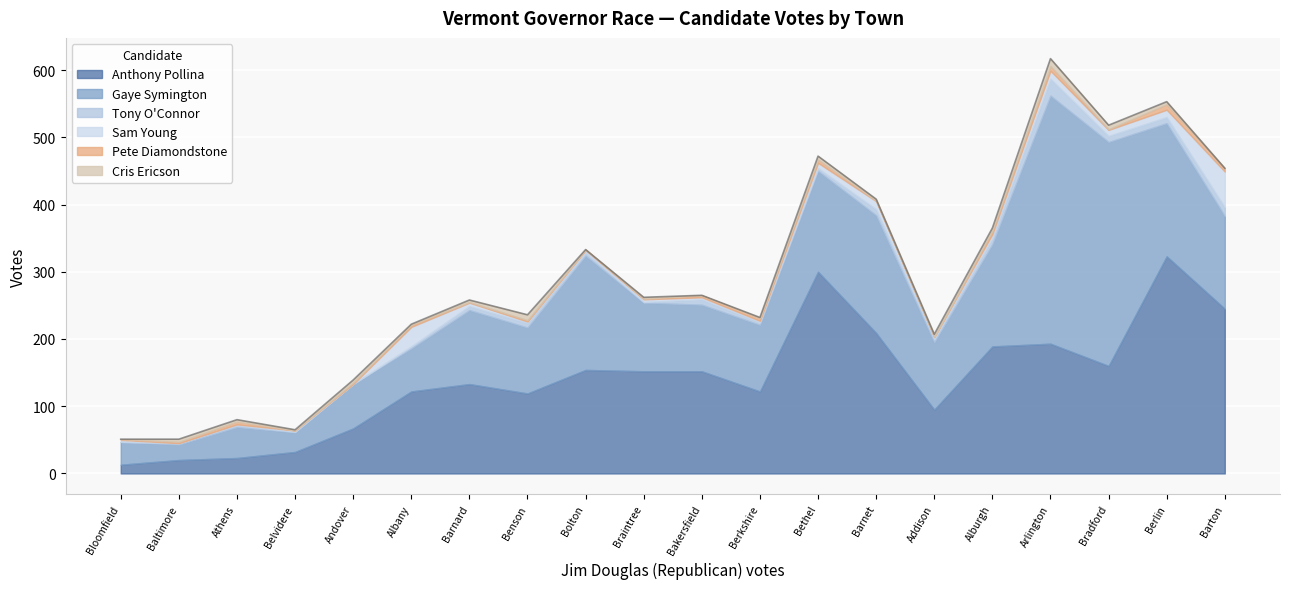

At which label does Anthony Pollina reach its peak?

Berlin